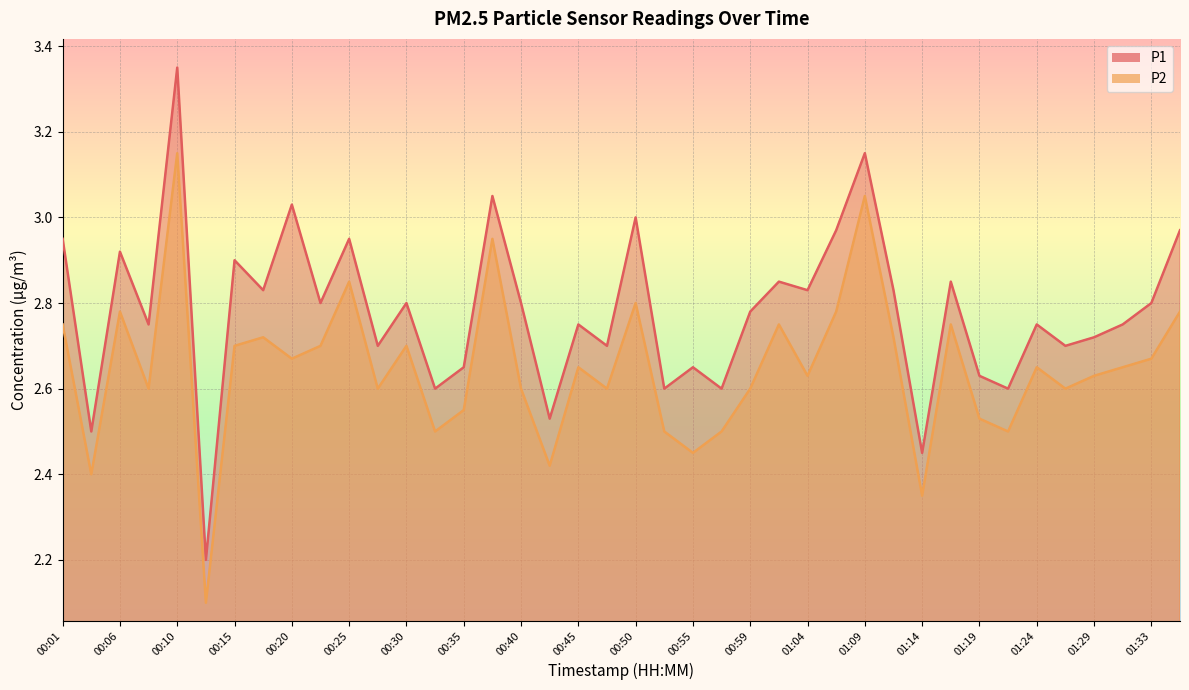

Where is P2 nearest to the value 2?

00:13